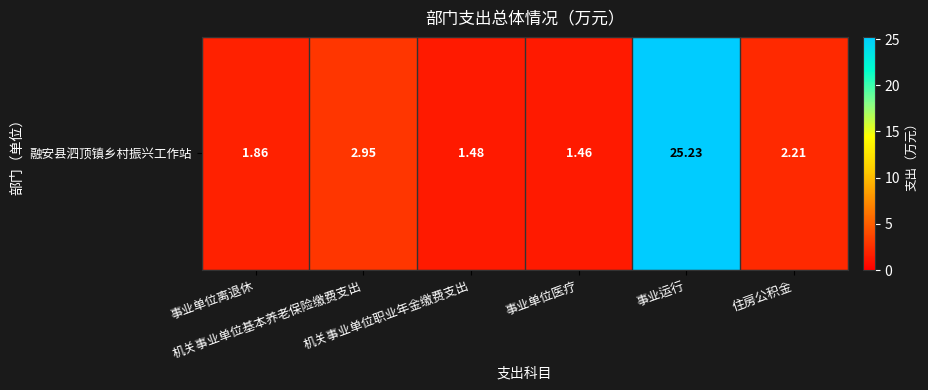

Which has a higher value, 事业单位医疗 or 事业单位离退休?

事业单位离退休